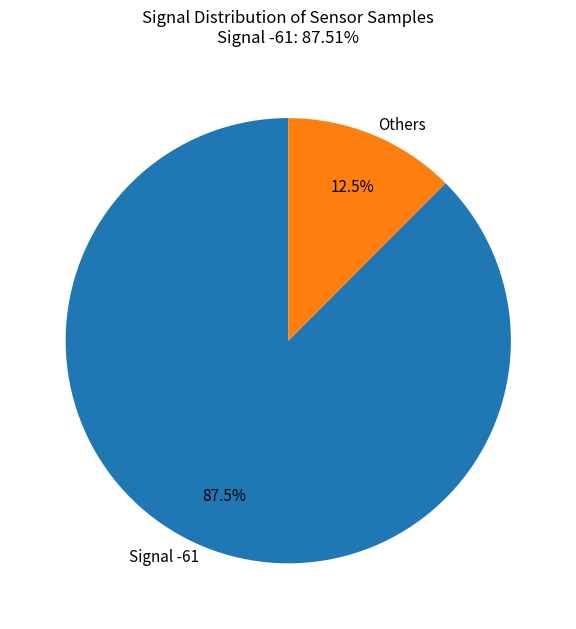

Approximately how many times larger is the value at Signal -61 compared to Others?

7.0